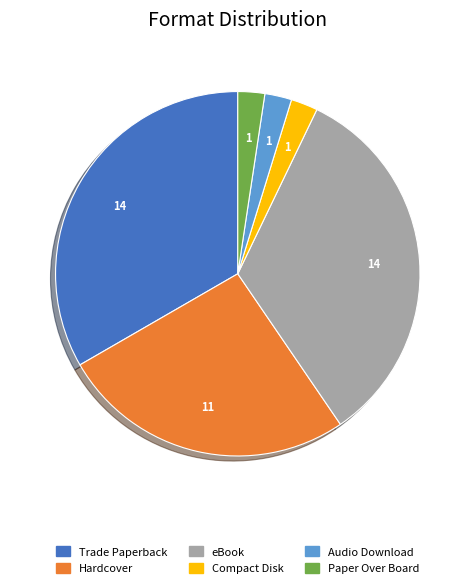

The Trade Paperback slice represents 46% of the pie. True or false?

False